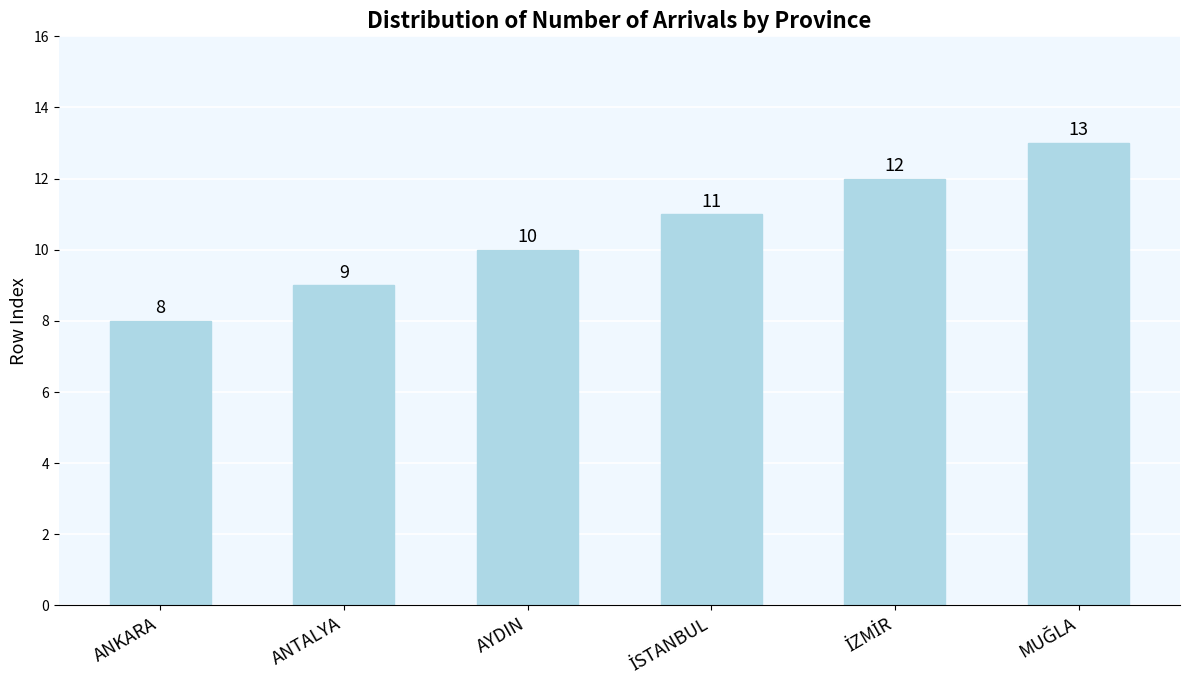

What position from the left is ANKARA?

1